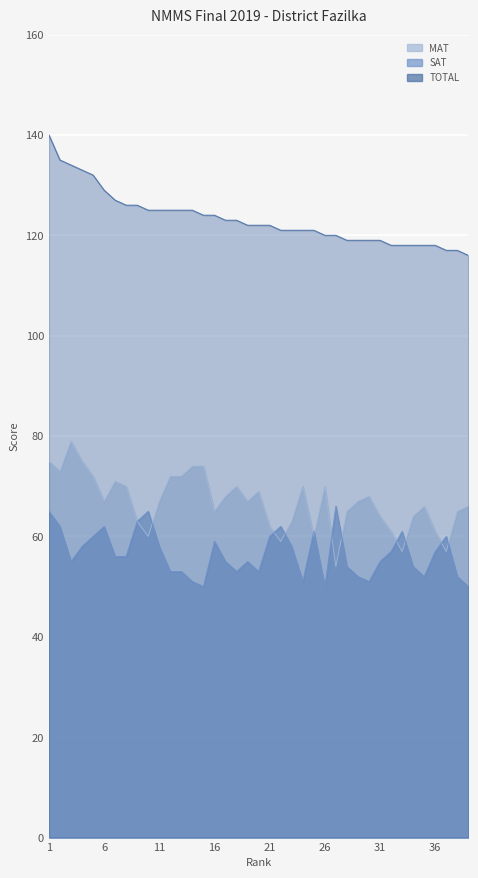

Which series changed the most between 4 and 33?

MAT